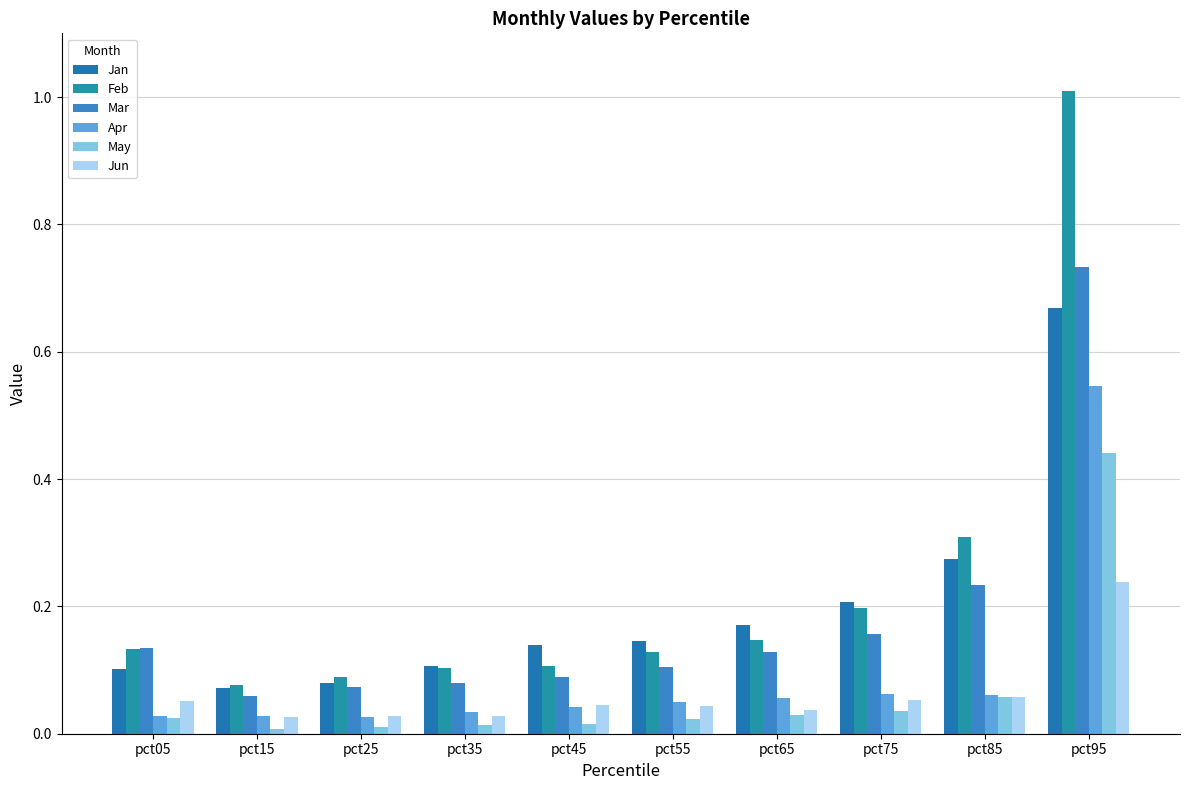

The value of Jan at pct05 is 0.1. True or false?

True